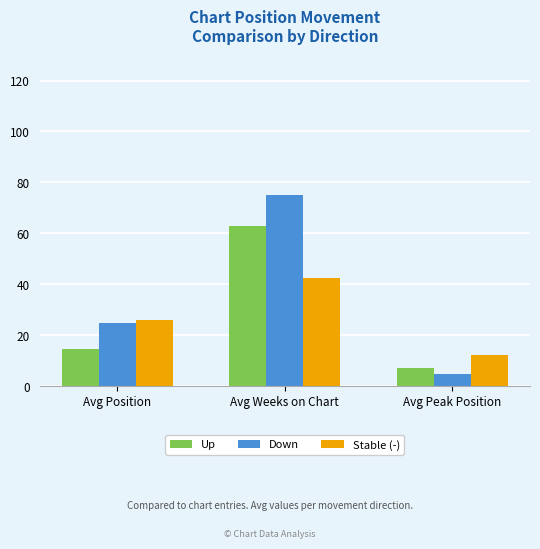

Reading left to right, list all the values displayed in this chart.

Up: 14.6	62.7	7.0
Down: 25.0	74.9	4.6
Stable (-): 25.8	42.5	12.2